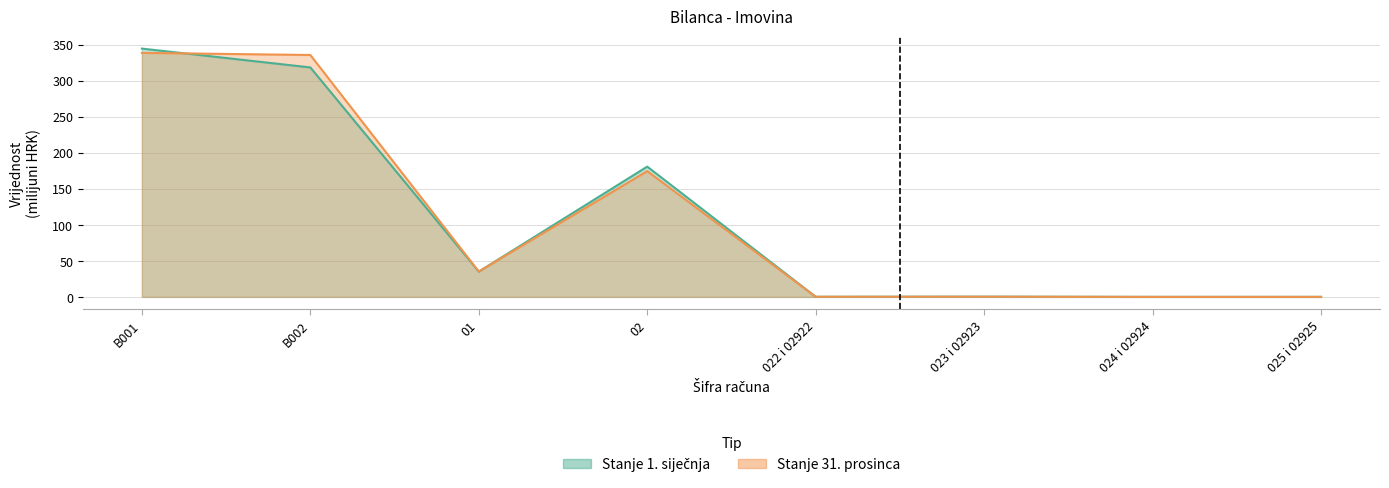

How many values in the Stanje 1. siječnja series exceed 35?

4